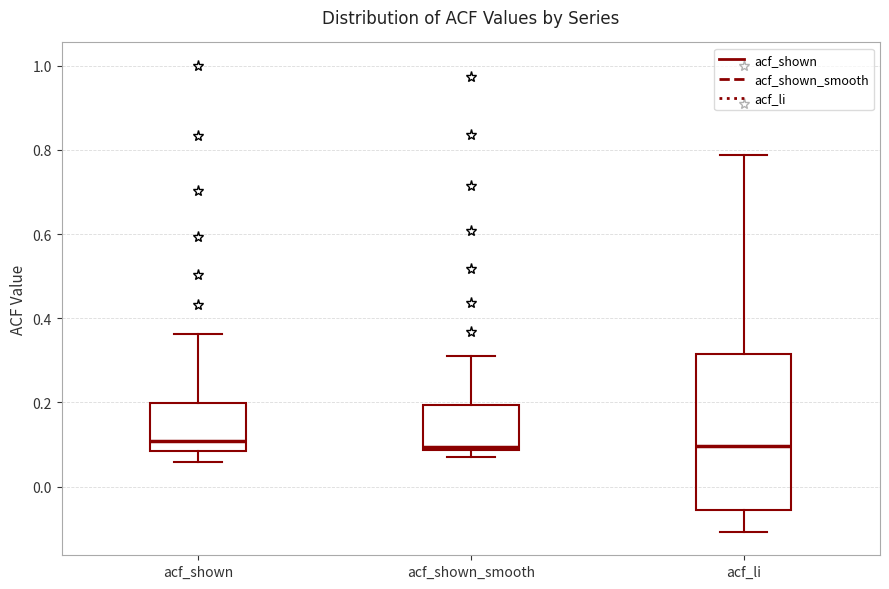

Reading left to right, transcribe this box plot: for each box, give where its median line is, the range the box spans, and where its two whiskers end, as read against the y-axis. The values are not printed on the chart, so give them approximately, as read against the axis.

acf_shown: median 0.10, box 0.08 to 0.20, whiskers 0.06 to 0.36
acf_shown_smooth: median 0.10, box 0.08 to 0.20, whiskers 0.06 to 0.32
acf_li: median 0.10, box -0.06 to 0.32, whiskers -0.10 to 0.78